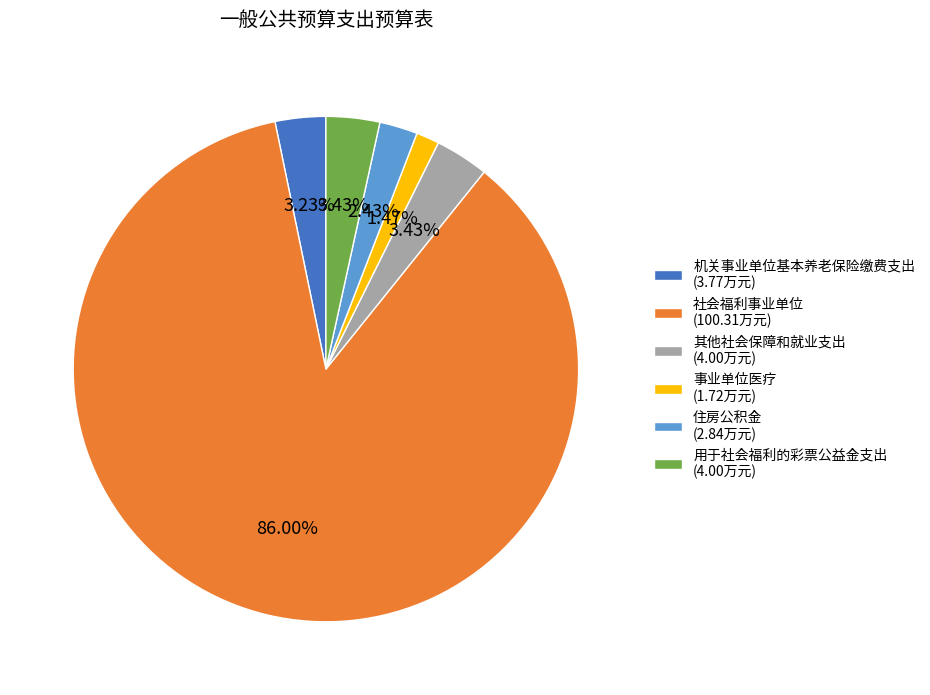

Which category has the biggest portion of the pie?

社会福利事业单位